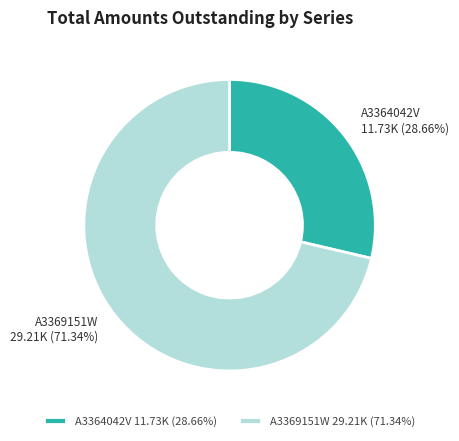

To the nearest percent, what is the difference between the largest and smallest slice percentages?

43%